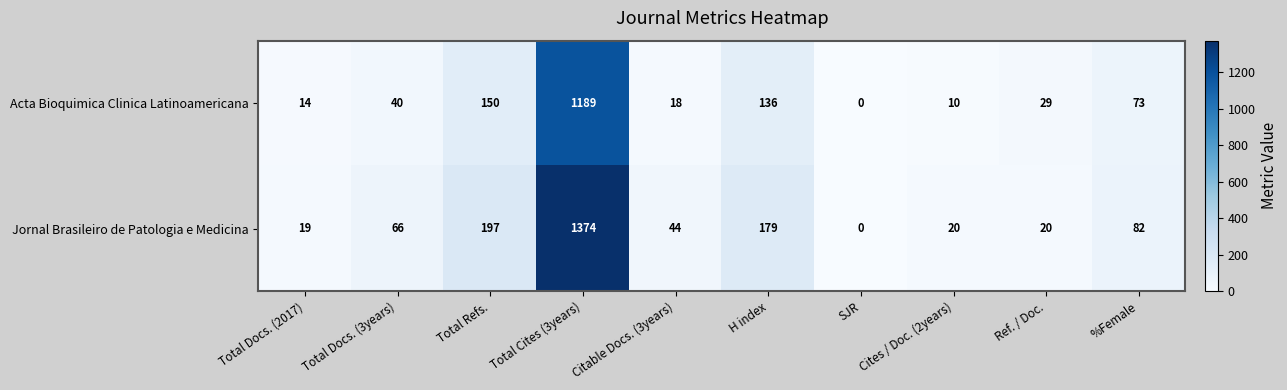

Which series has the widest spread of values?

Jornal Brasileiro de Patologia e Medicina